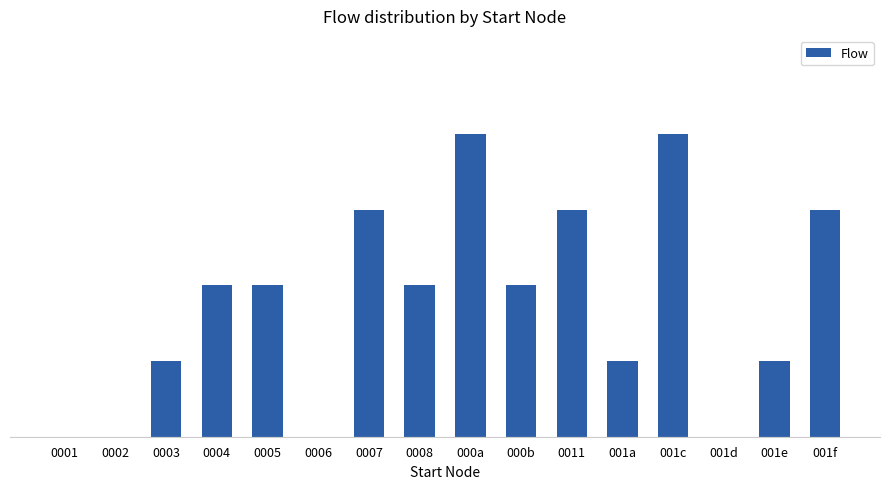

How many values exceed 2?

5